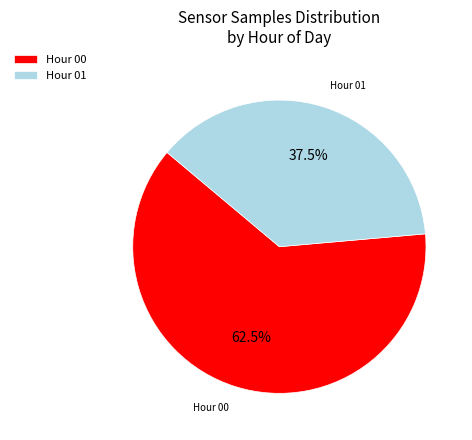

Rank the categories by value from highest to lowest.

Hour 00, Hour 01